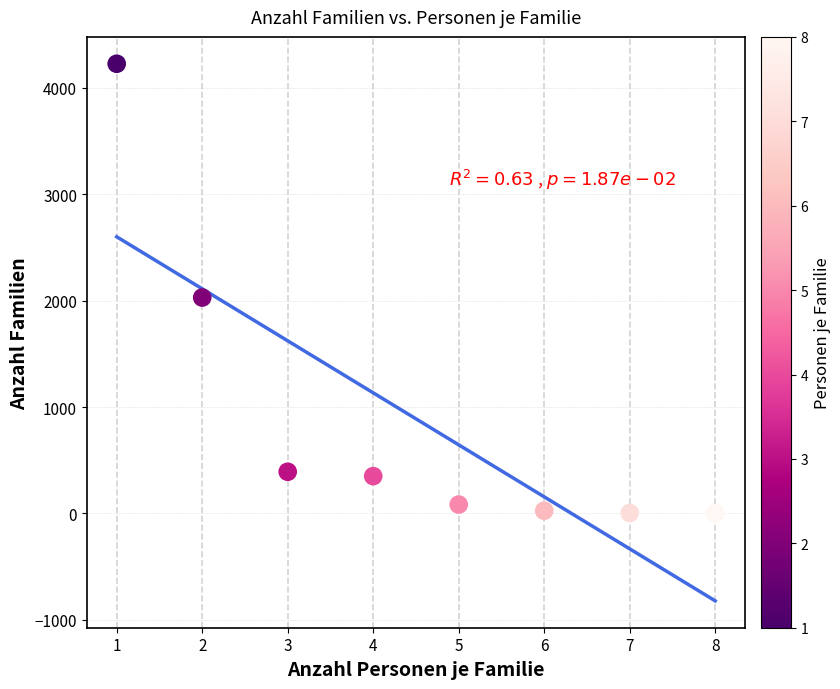

What is the range of X values (max minus min)?

7